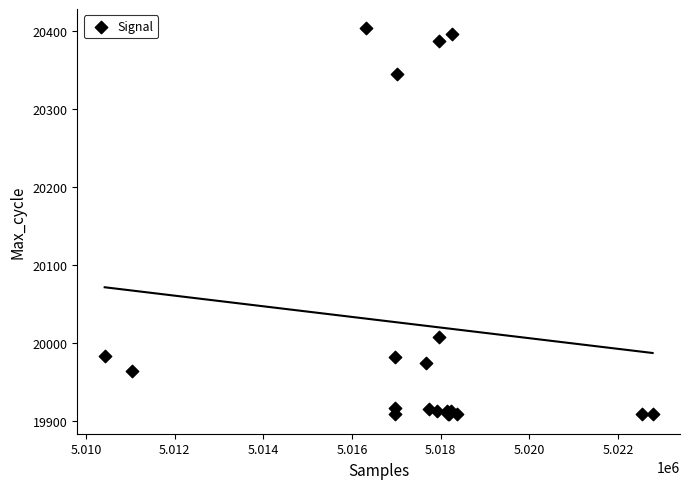

What Y value in the scatter plot is closest to 20156?

20008